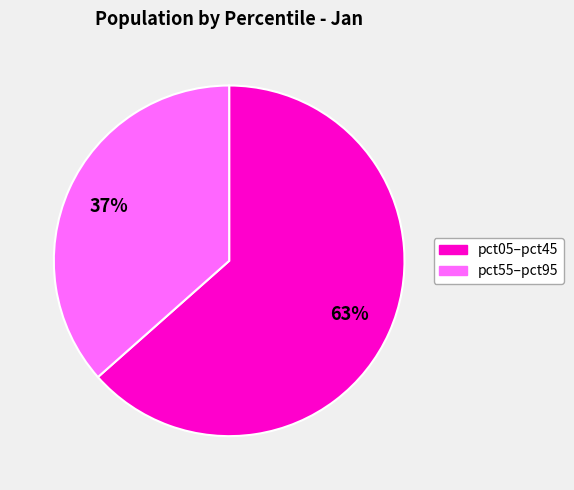

To the nearest percent, what is the average slice percentage?

50%